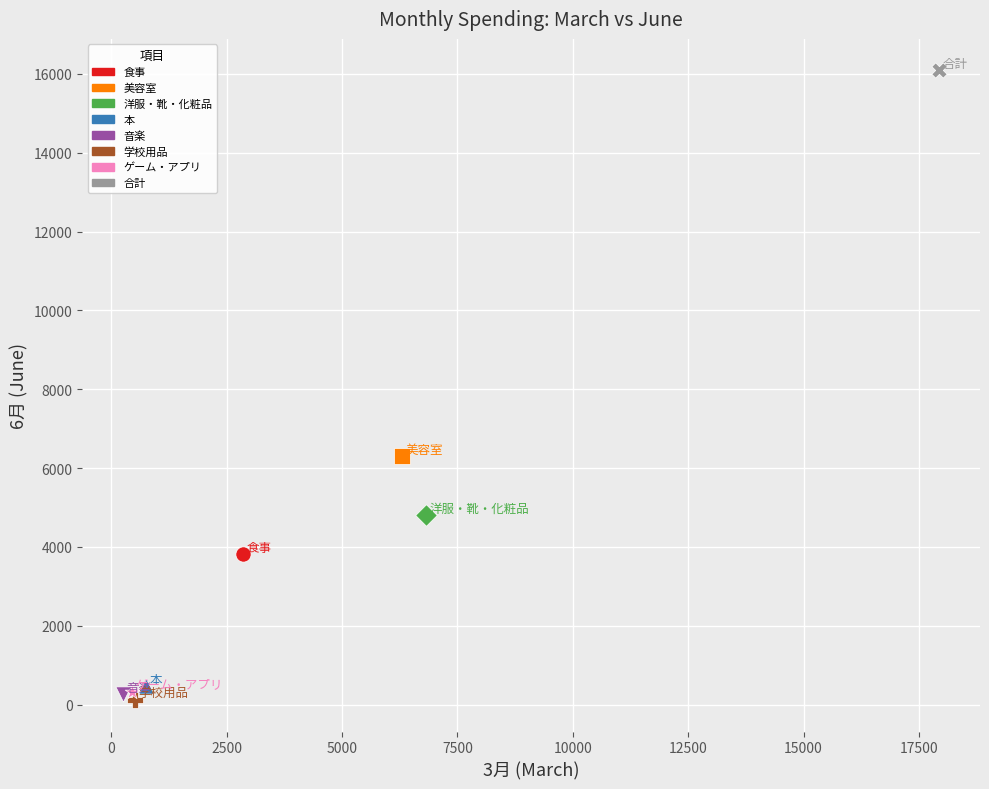

What are all the series names shown in the legend?

食事, 美容室, 洋服・靴・化粧品, 本, 音楽, 学校用品, ゲーム・アプリ, 合計